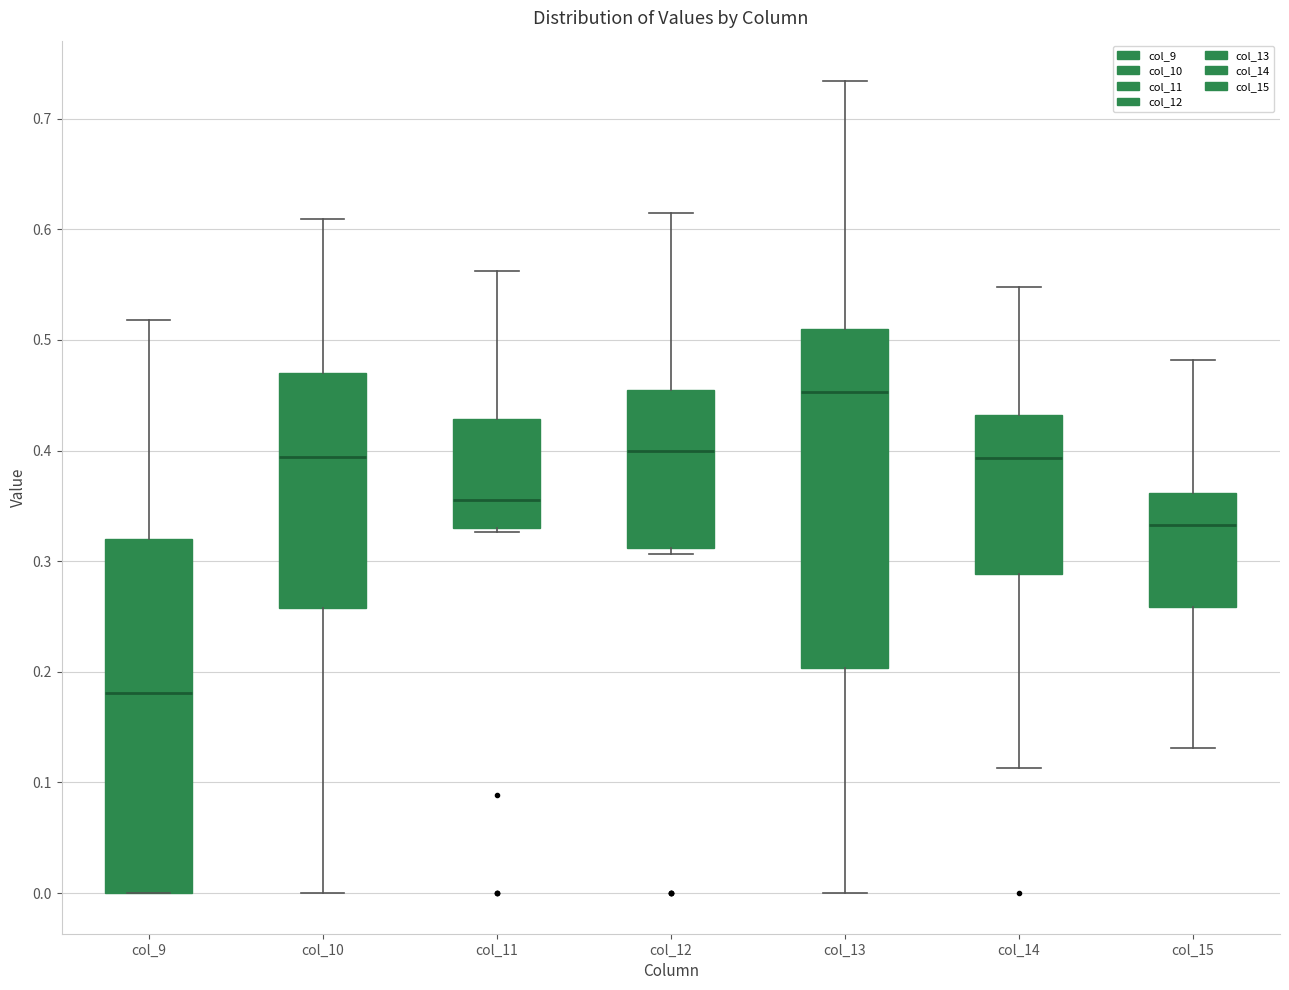

Which box's median line is the highest?

col_13